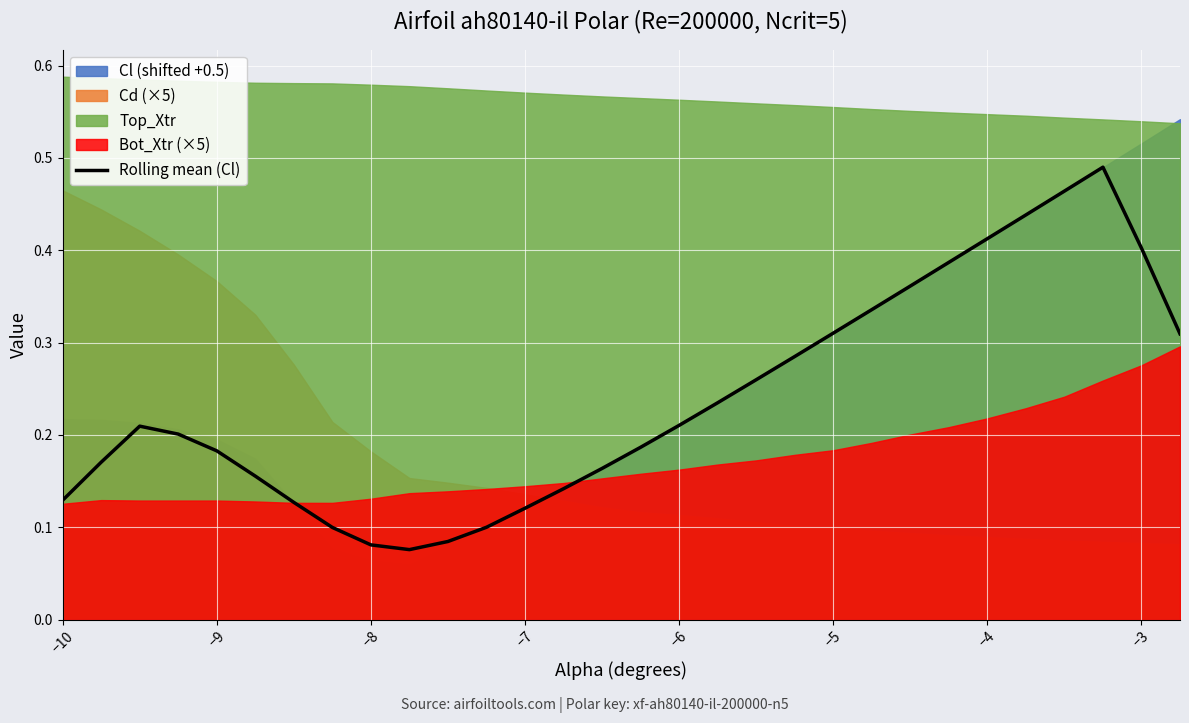

The Rolling mean (Cl) series shows 0.7 at −4. True or false?

False